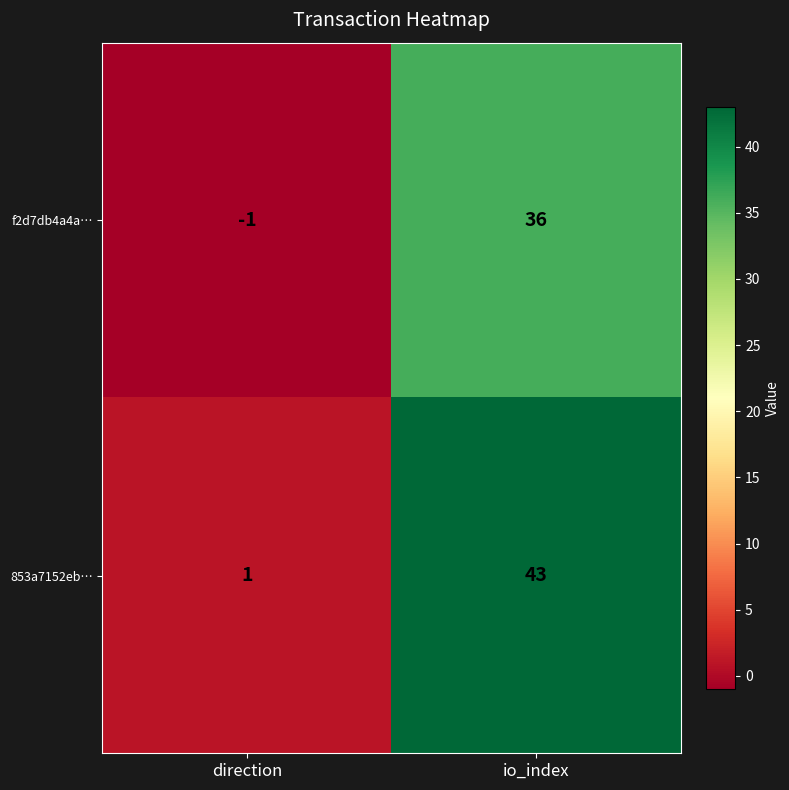

Which series has the largest range (max minus min)?

853a7152eb…